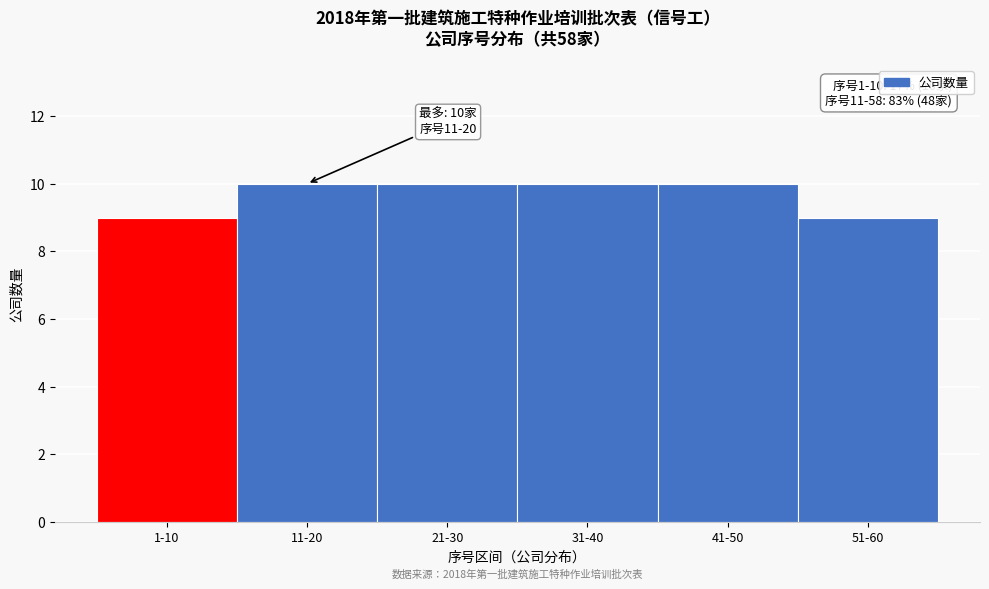

Reading right to left, transcribe all the data shown in this chart.

51-60=9	41-50=10	31-40=10	21-30=10	11-20=10	1-10=9